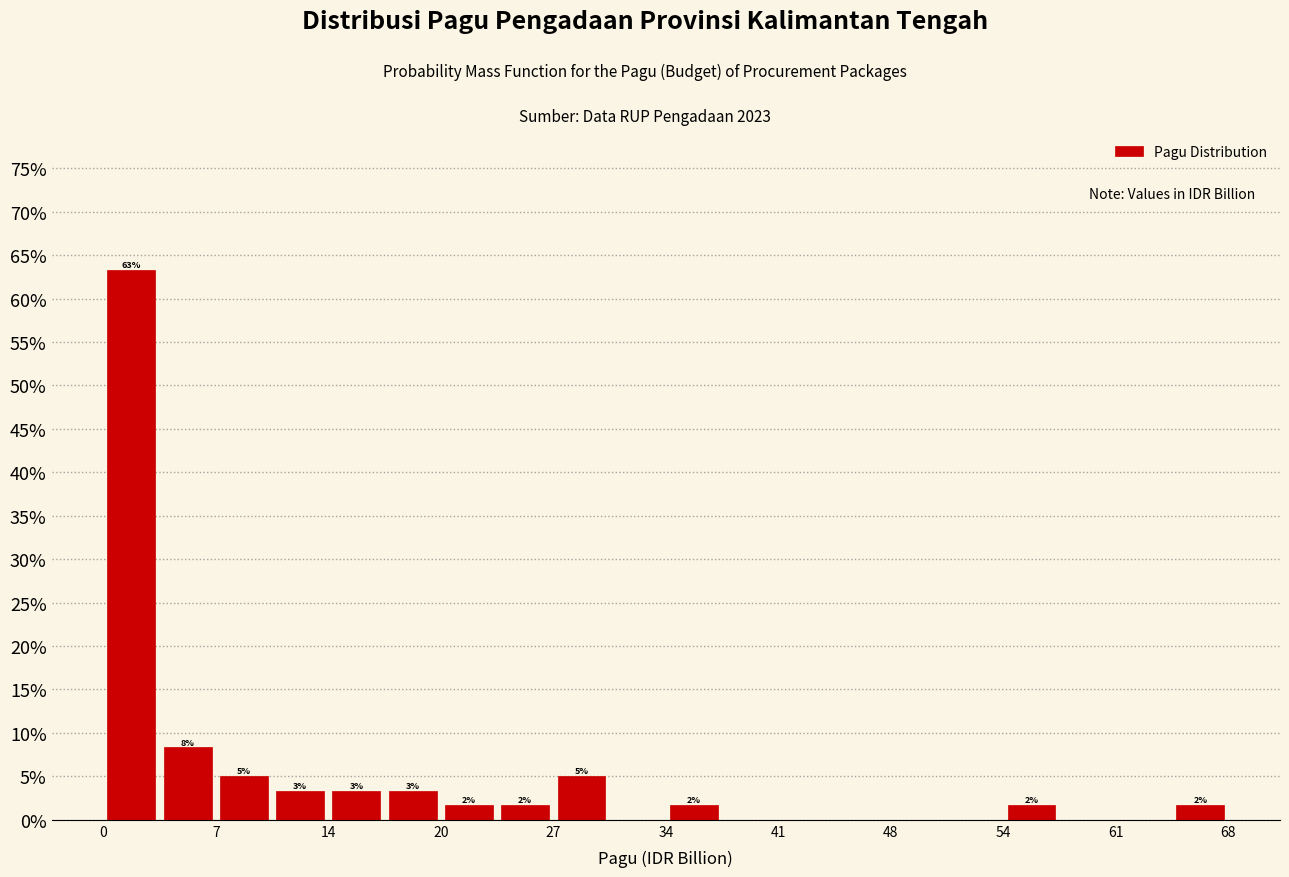

Around what value on the x-axis is the tallest bar? Give the approximate position of its centre, as read against the axis.

2